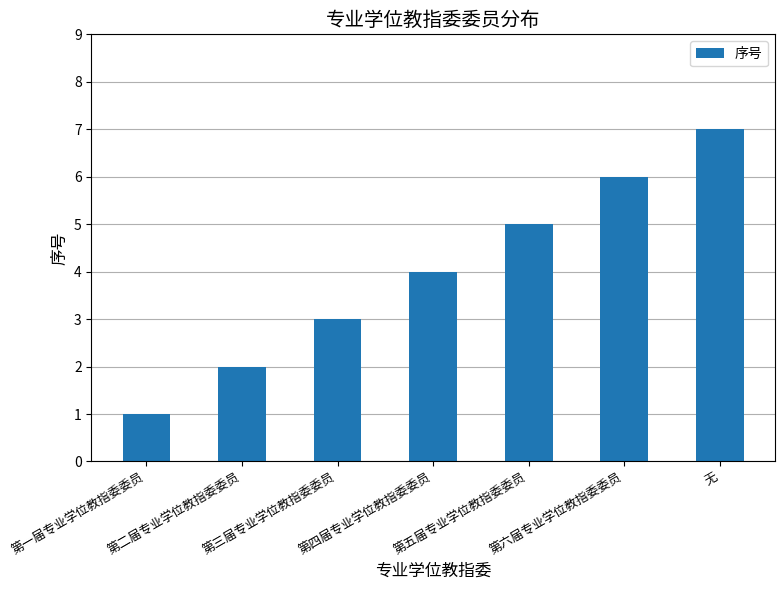

Where is the data nearest to the value 4?

第四届专业学位教指委委员